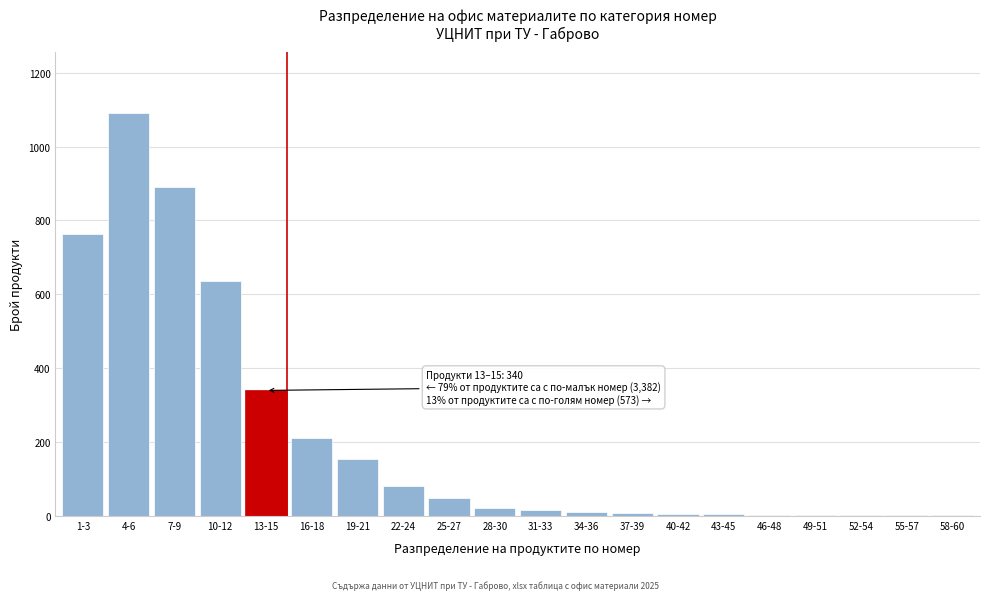

What is the change in value from 7-9 to 10-12?

-254